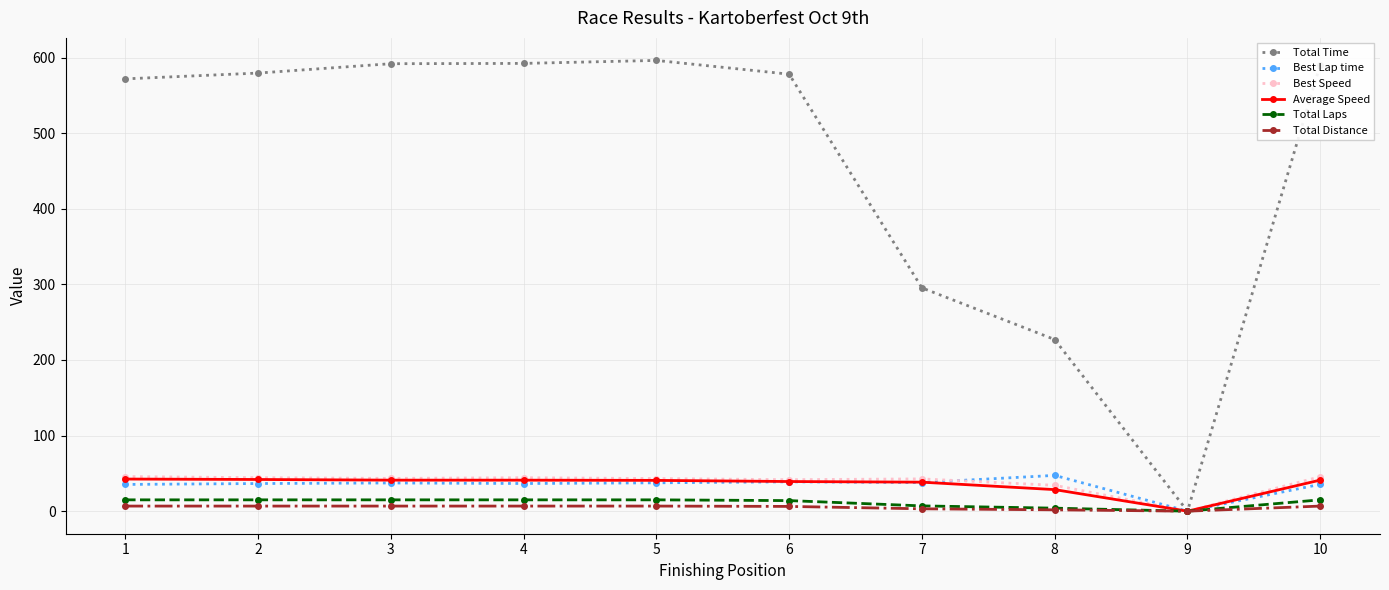

Which series has the largest total across all categories?

Total Time